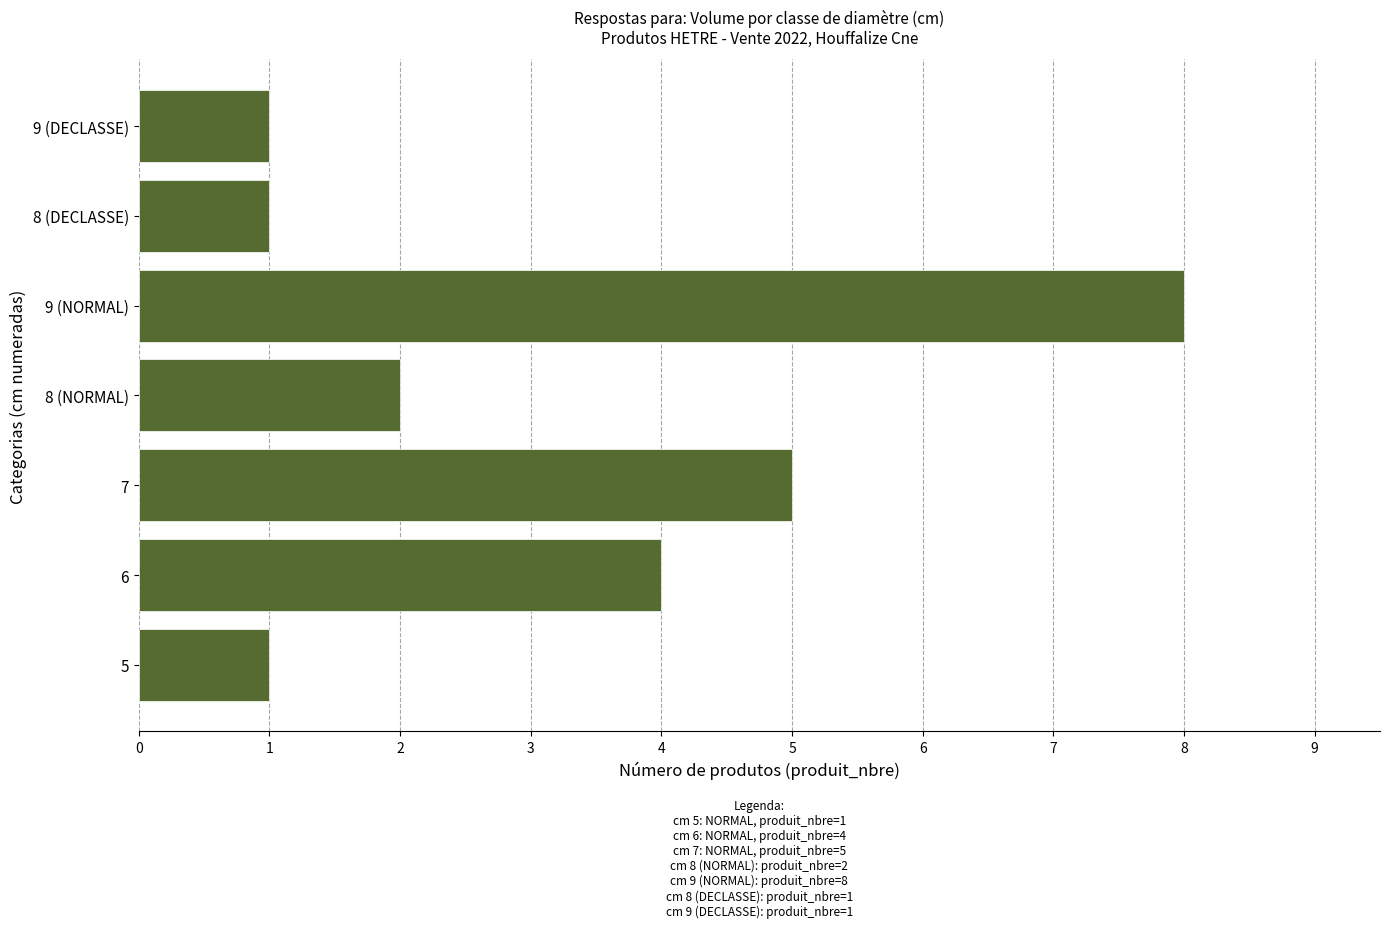

How many values are below 2?

3